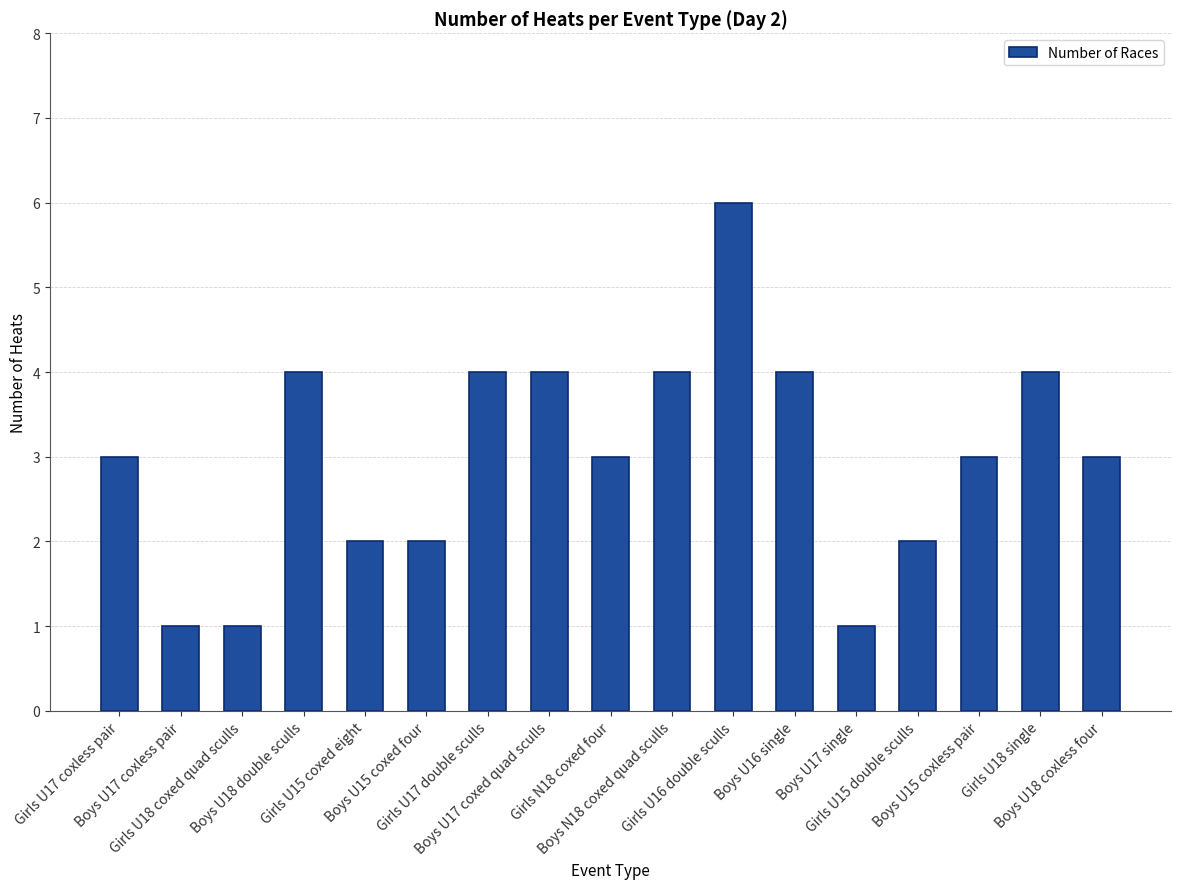

Are the bars grouped side by side (vs. stacked)?

No